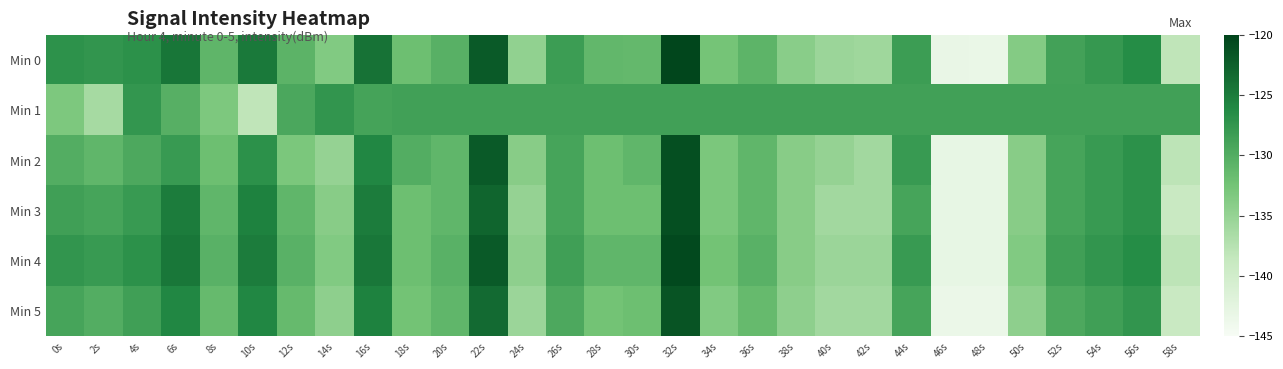

At which category is the sum across all series the highest?

32s